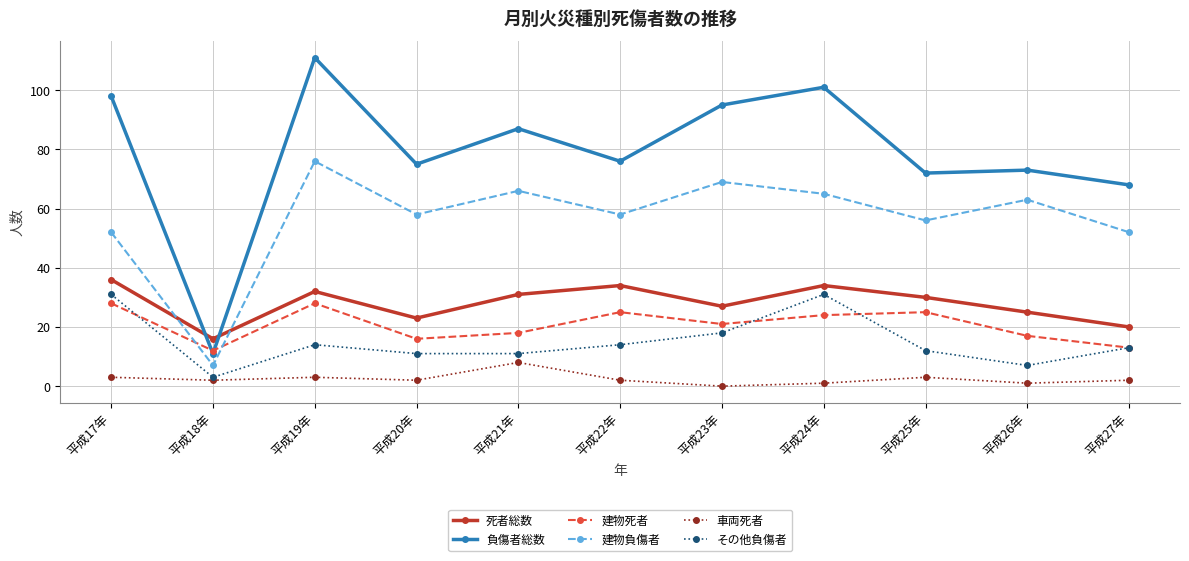

What is the label of the 3rd point from the left?

平成19年